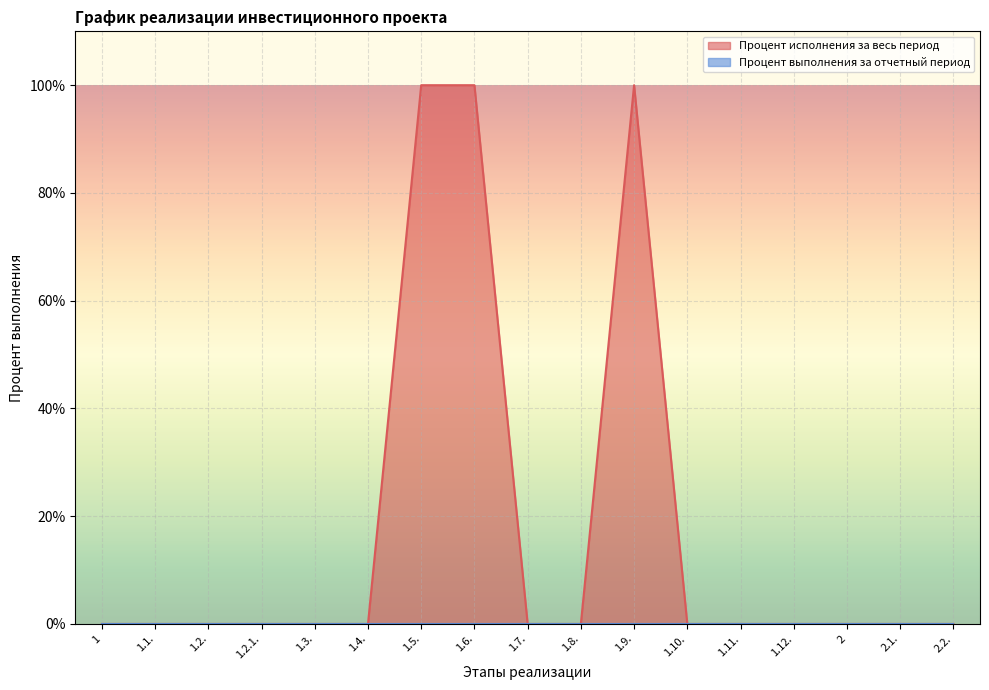

How many interior local peaks (higher than both neighbors) does the data have?

1